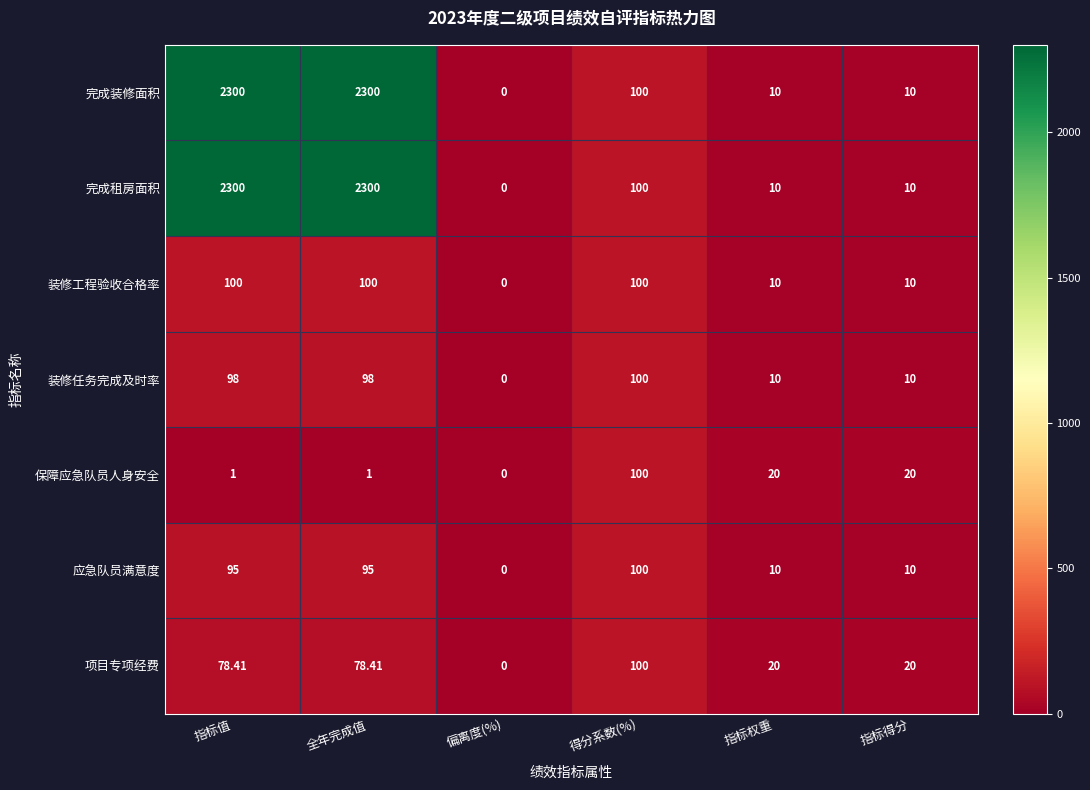

At which label is 完成装修面积 closest to 1150?

得分系数(%)